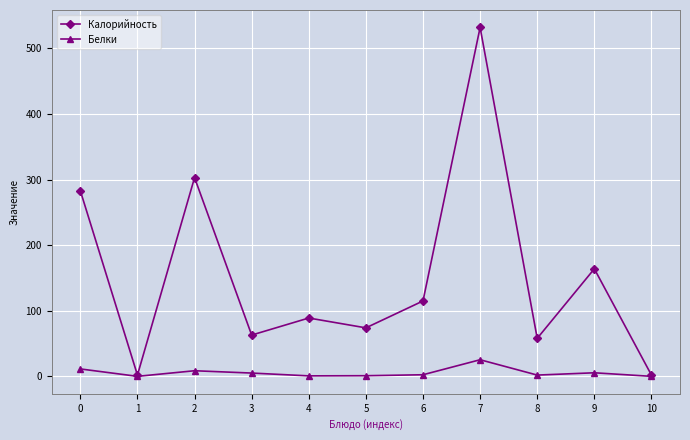

What value does the Белки series have at 3?

5.1